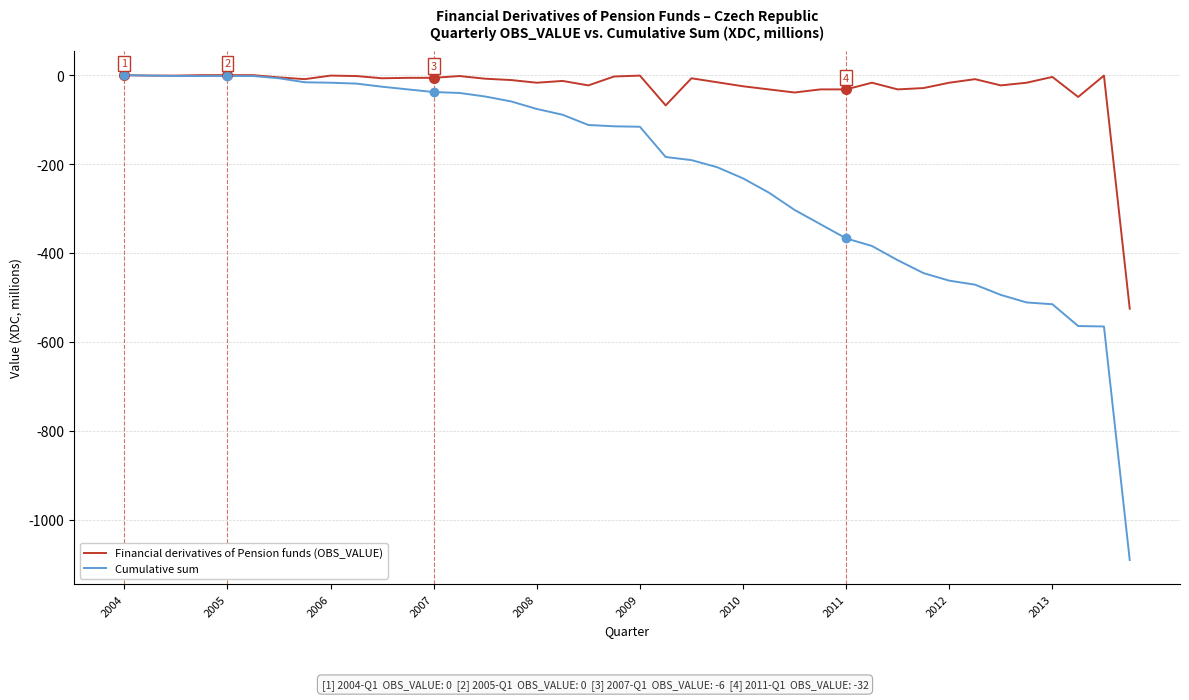

What are all the series names shown in the legend?

Financial derivatives of Pension funds (OBS_VALUE), Cumulative sum